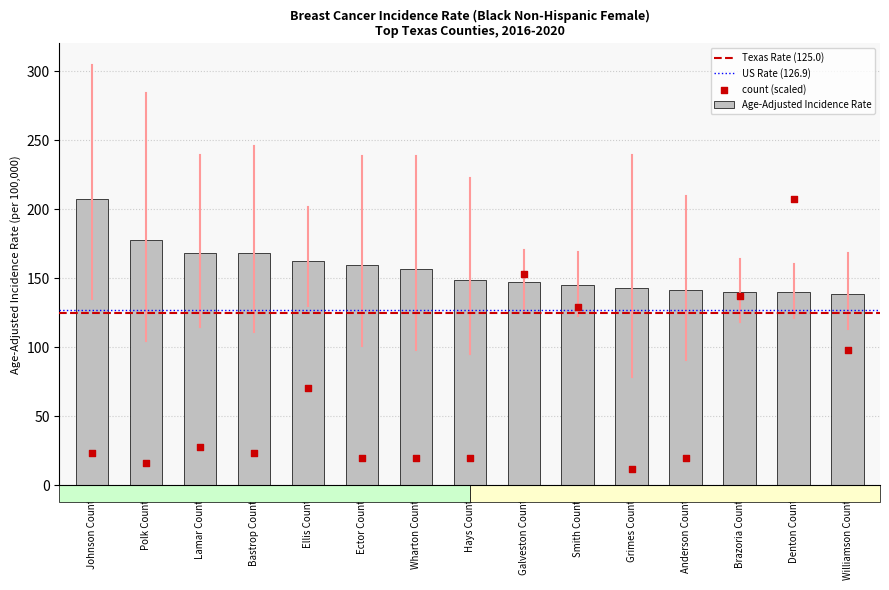

What is the ratio of the value at Wharton County to the value at Brazoria County?

1.1